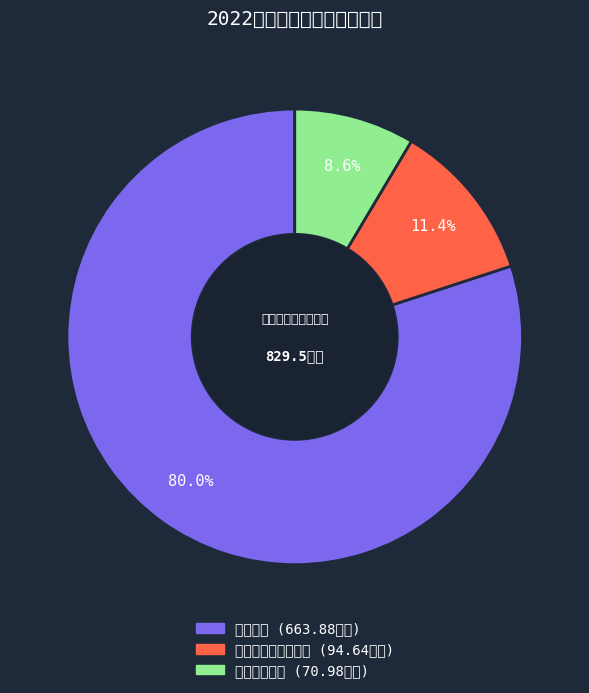

To the nearest percent, what is the difference between the 教育支出 and 社会保障和就业支出 slice percentages?

69%